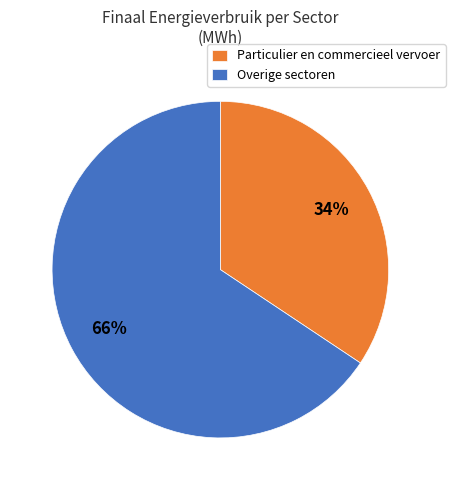

How many segments does this pie chart have?

2